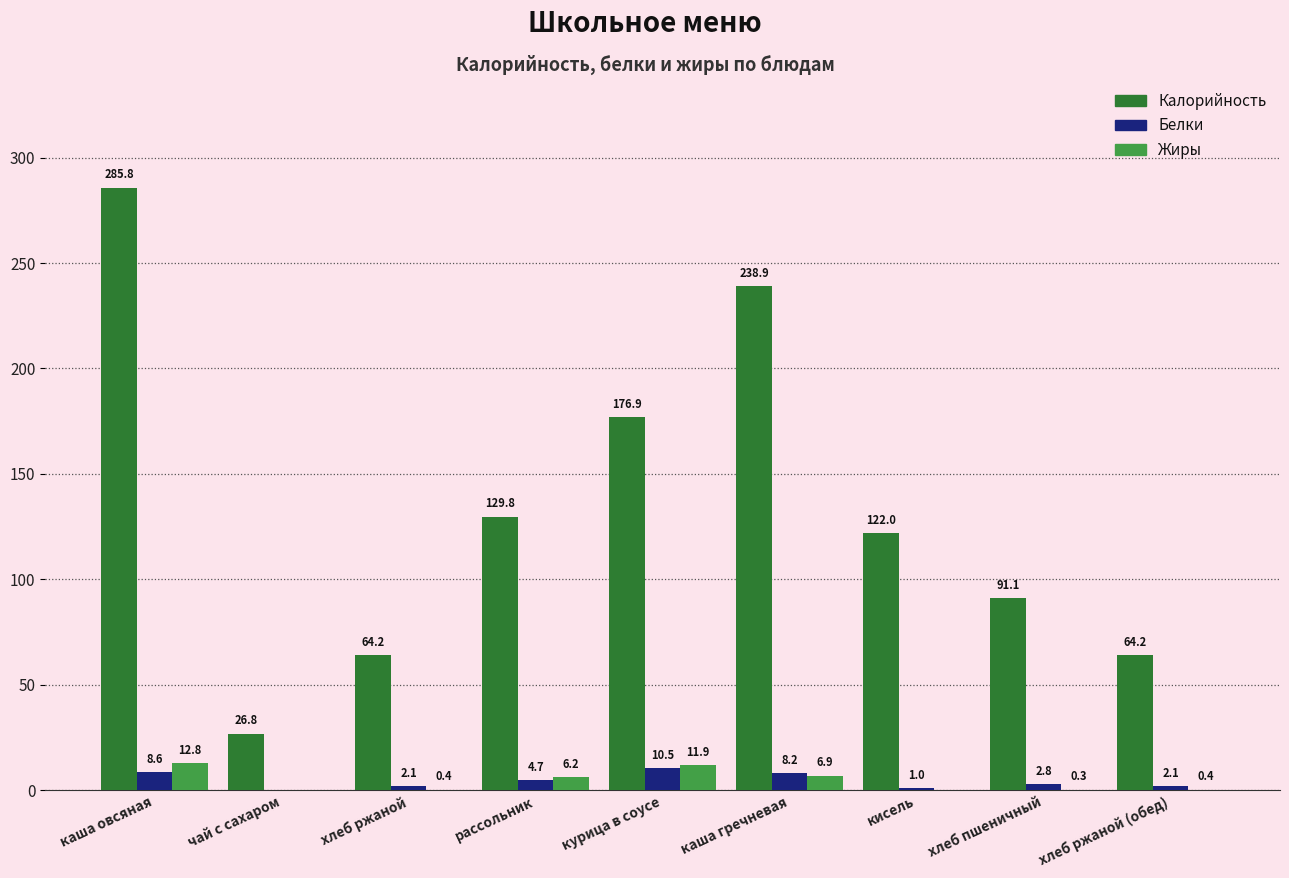

Which series changed the most between чай с сахаром and рассольник?

Калорийность